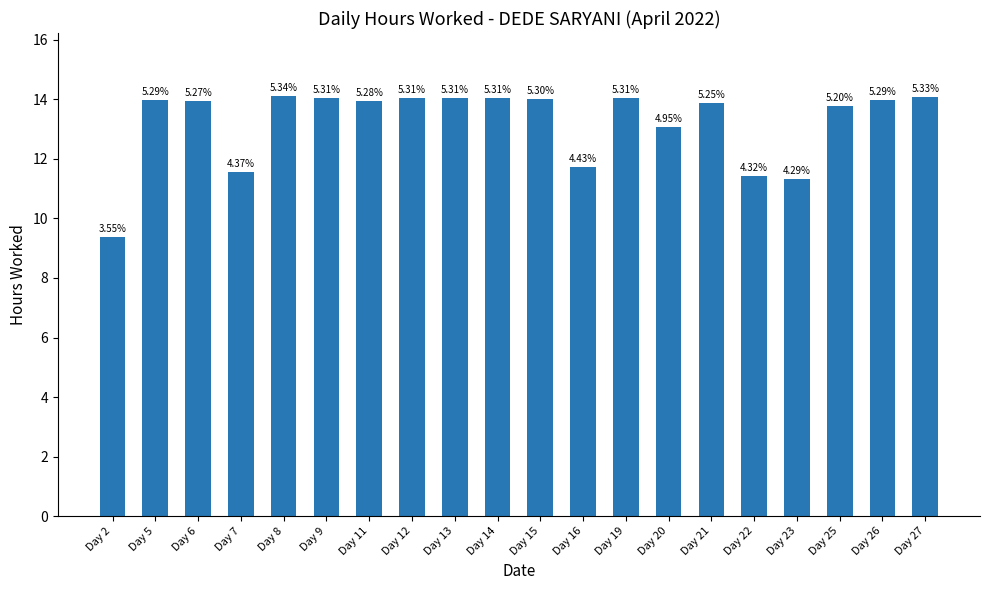

How many bars are there in total?

20